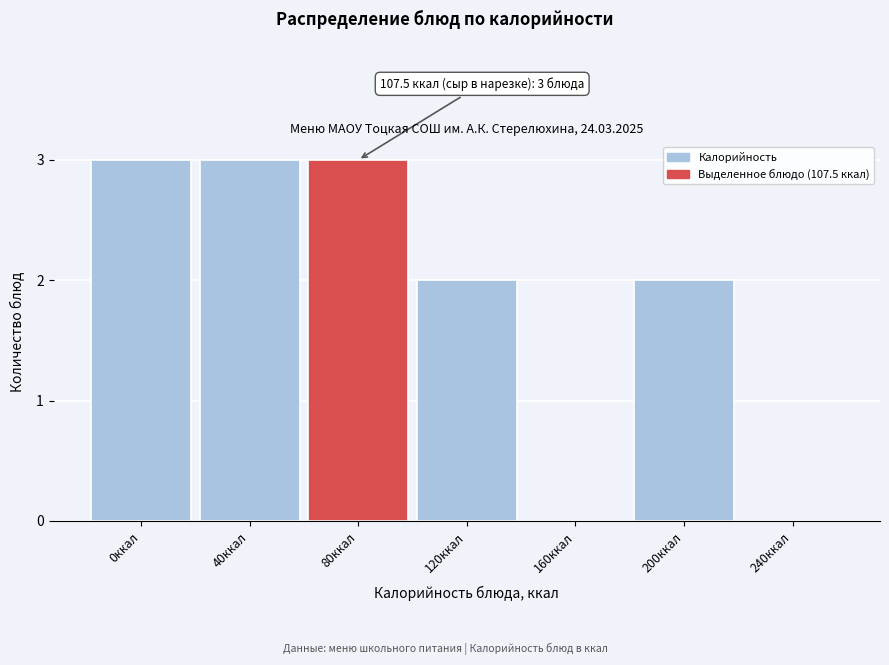

Reading left to right, transcribe all the data shown in this chart.

0ккал=3	40ккал=3	80ккал=3	120ккал=2	160ккал=0	200ккал=2	240ккал=0